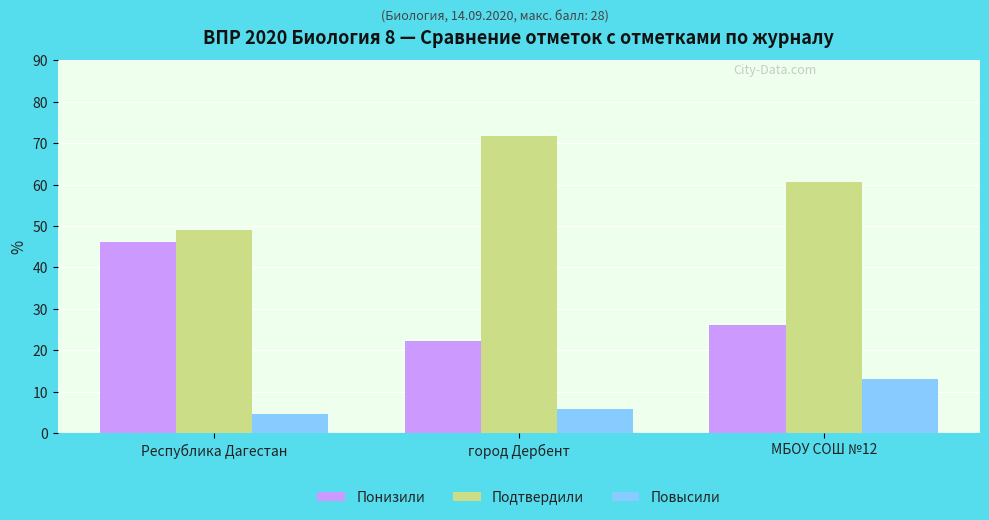

The Повысили series shows 10.0 at город Дербент. True or false?

False